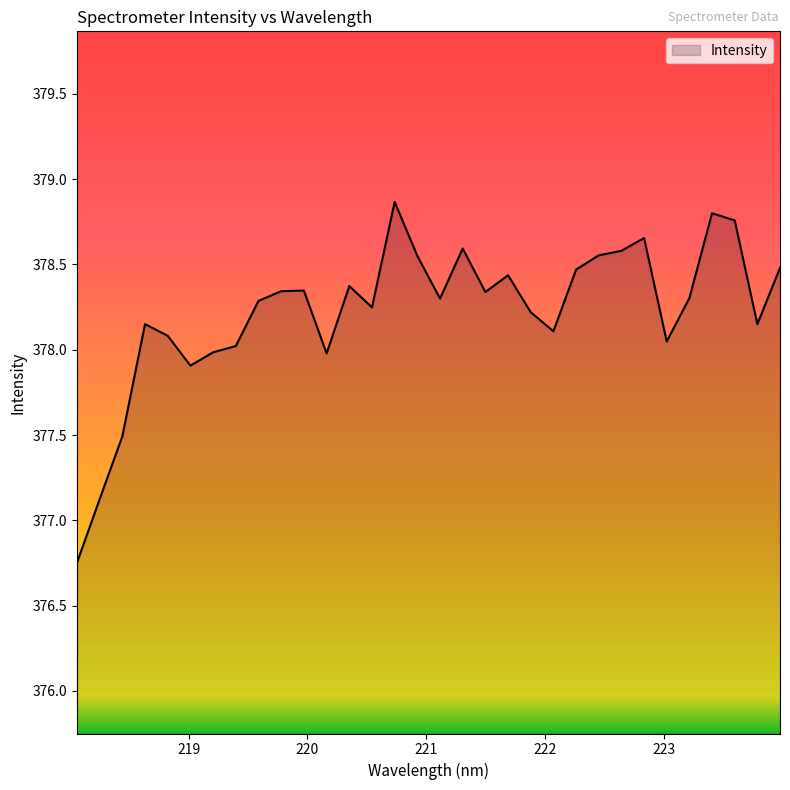

What is the difference between the maximum and minimum values?

2.1